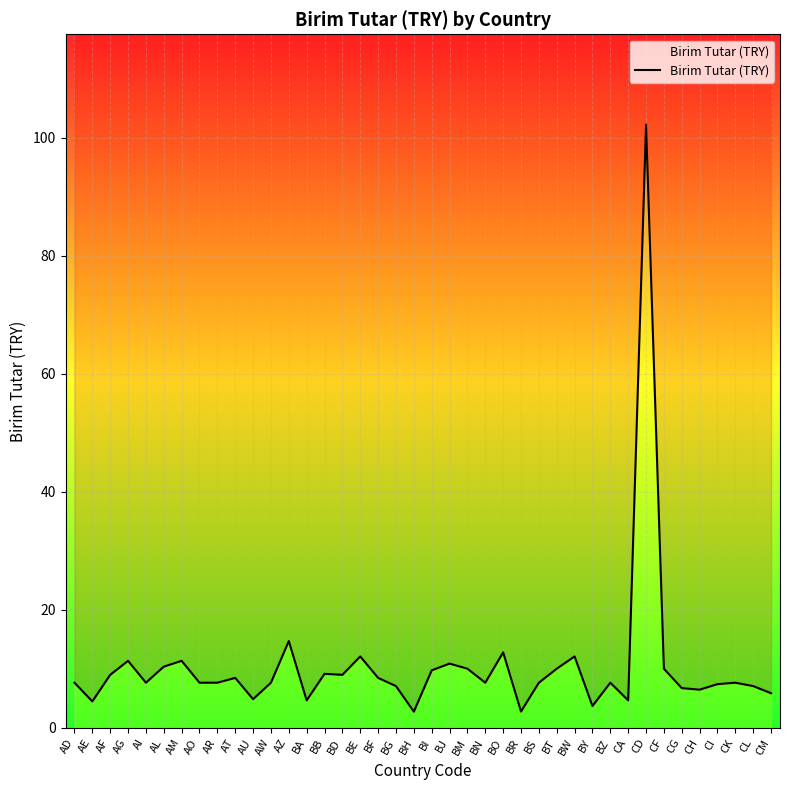

Rank the categories by value from lowest to highest.

BH, BR, BY, AE, BA, CA, AU, CM, CH, CG, BG, CL, CI, AD, AI, AO, AR, AW, BN, BS, BZ, CK, AT, BF, AF, BD, BB, BI, BM, BT, CF, AL, BJ, AG, AM, BE, BW, BO, AZ, CD